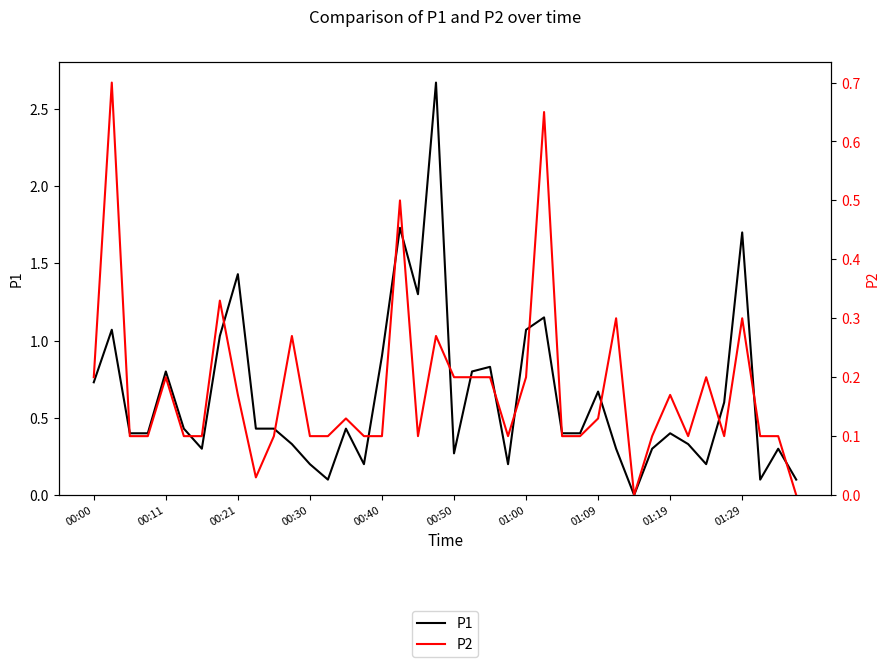

Is the value of P2 at 13 greater than the value of P1 at 22?

No